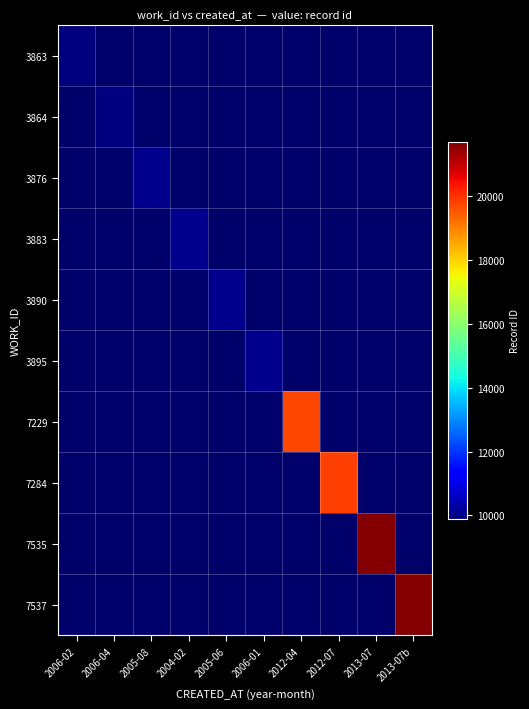

Which label corresponds to the smallest value in the chart?

2006-04